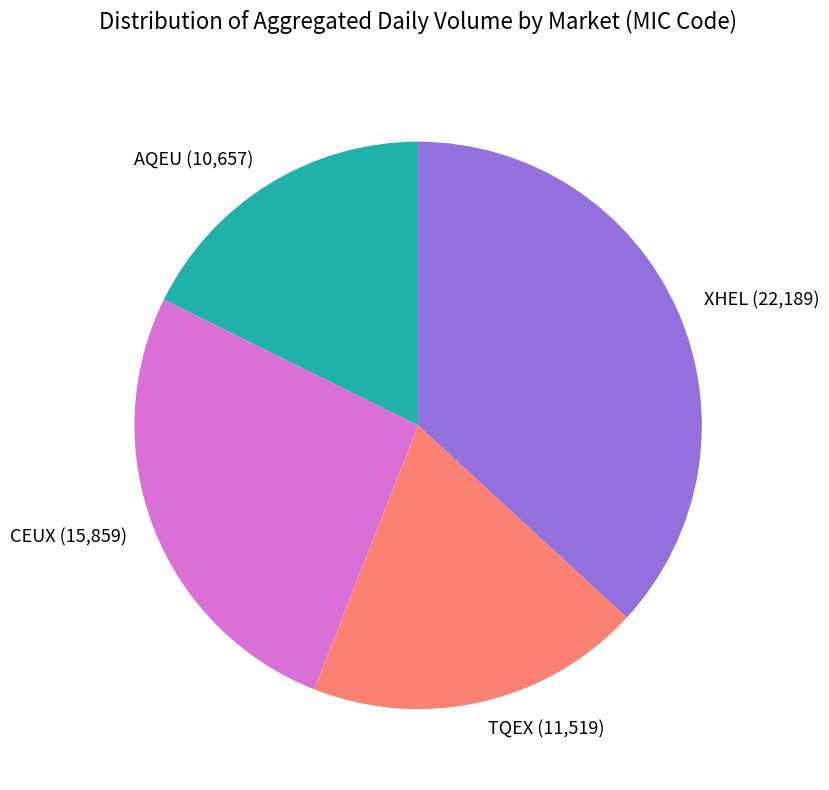

What is the ratio of the value at CEUX to the value at XHEL?

0.7